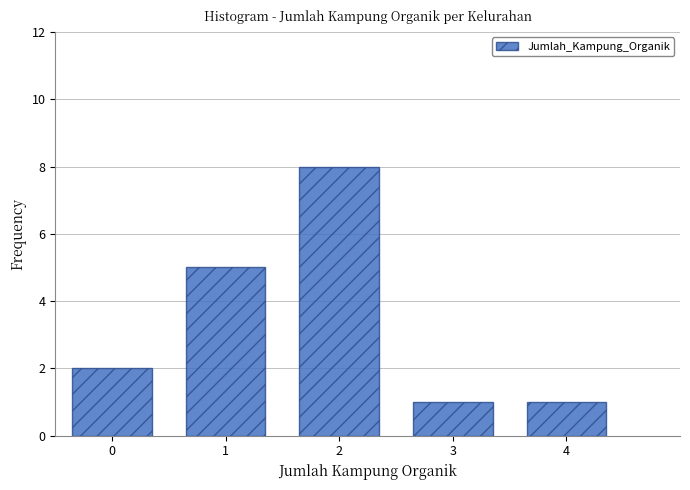

Reading left to right, extract all data points from this chart.

2	5	8	1	1